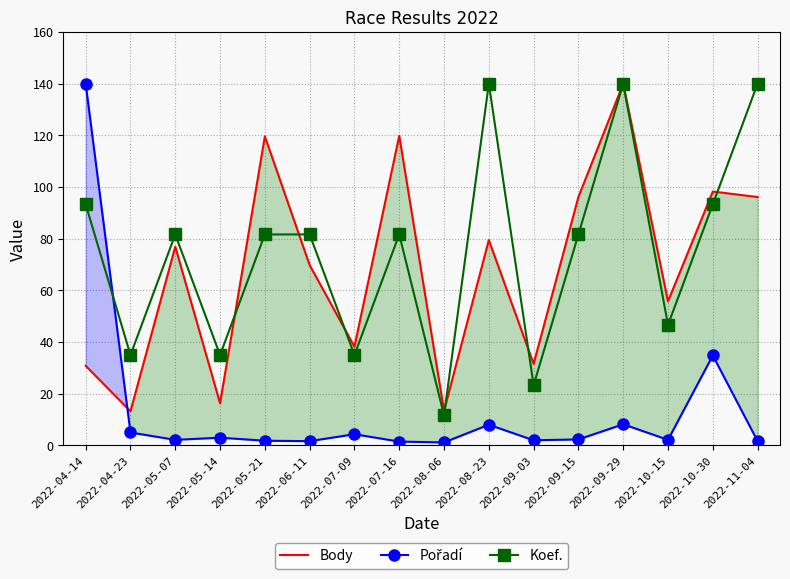

Between 2022-10-15 and 2022-09-15, which is larger?

2022-09-15